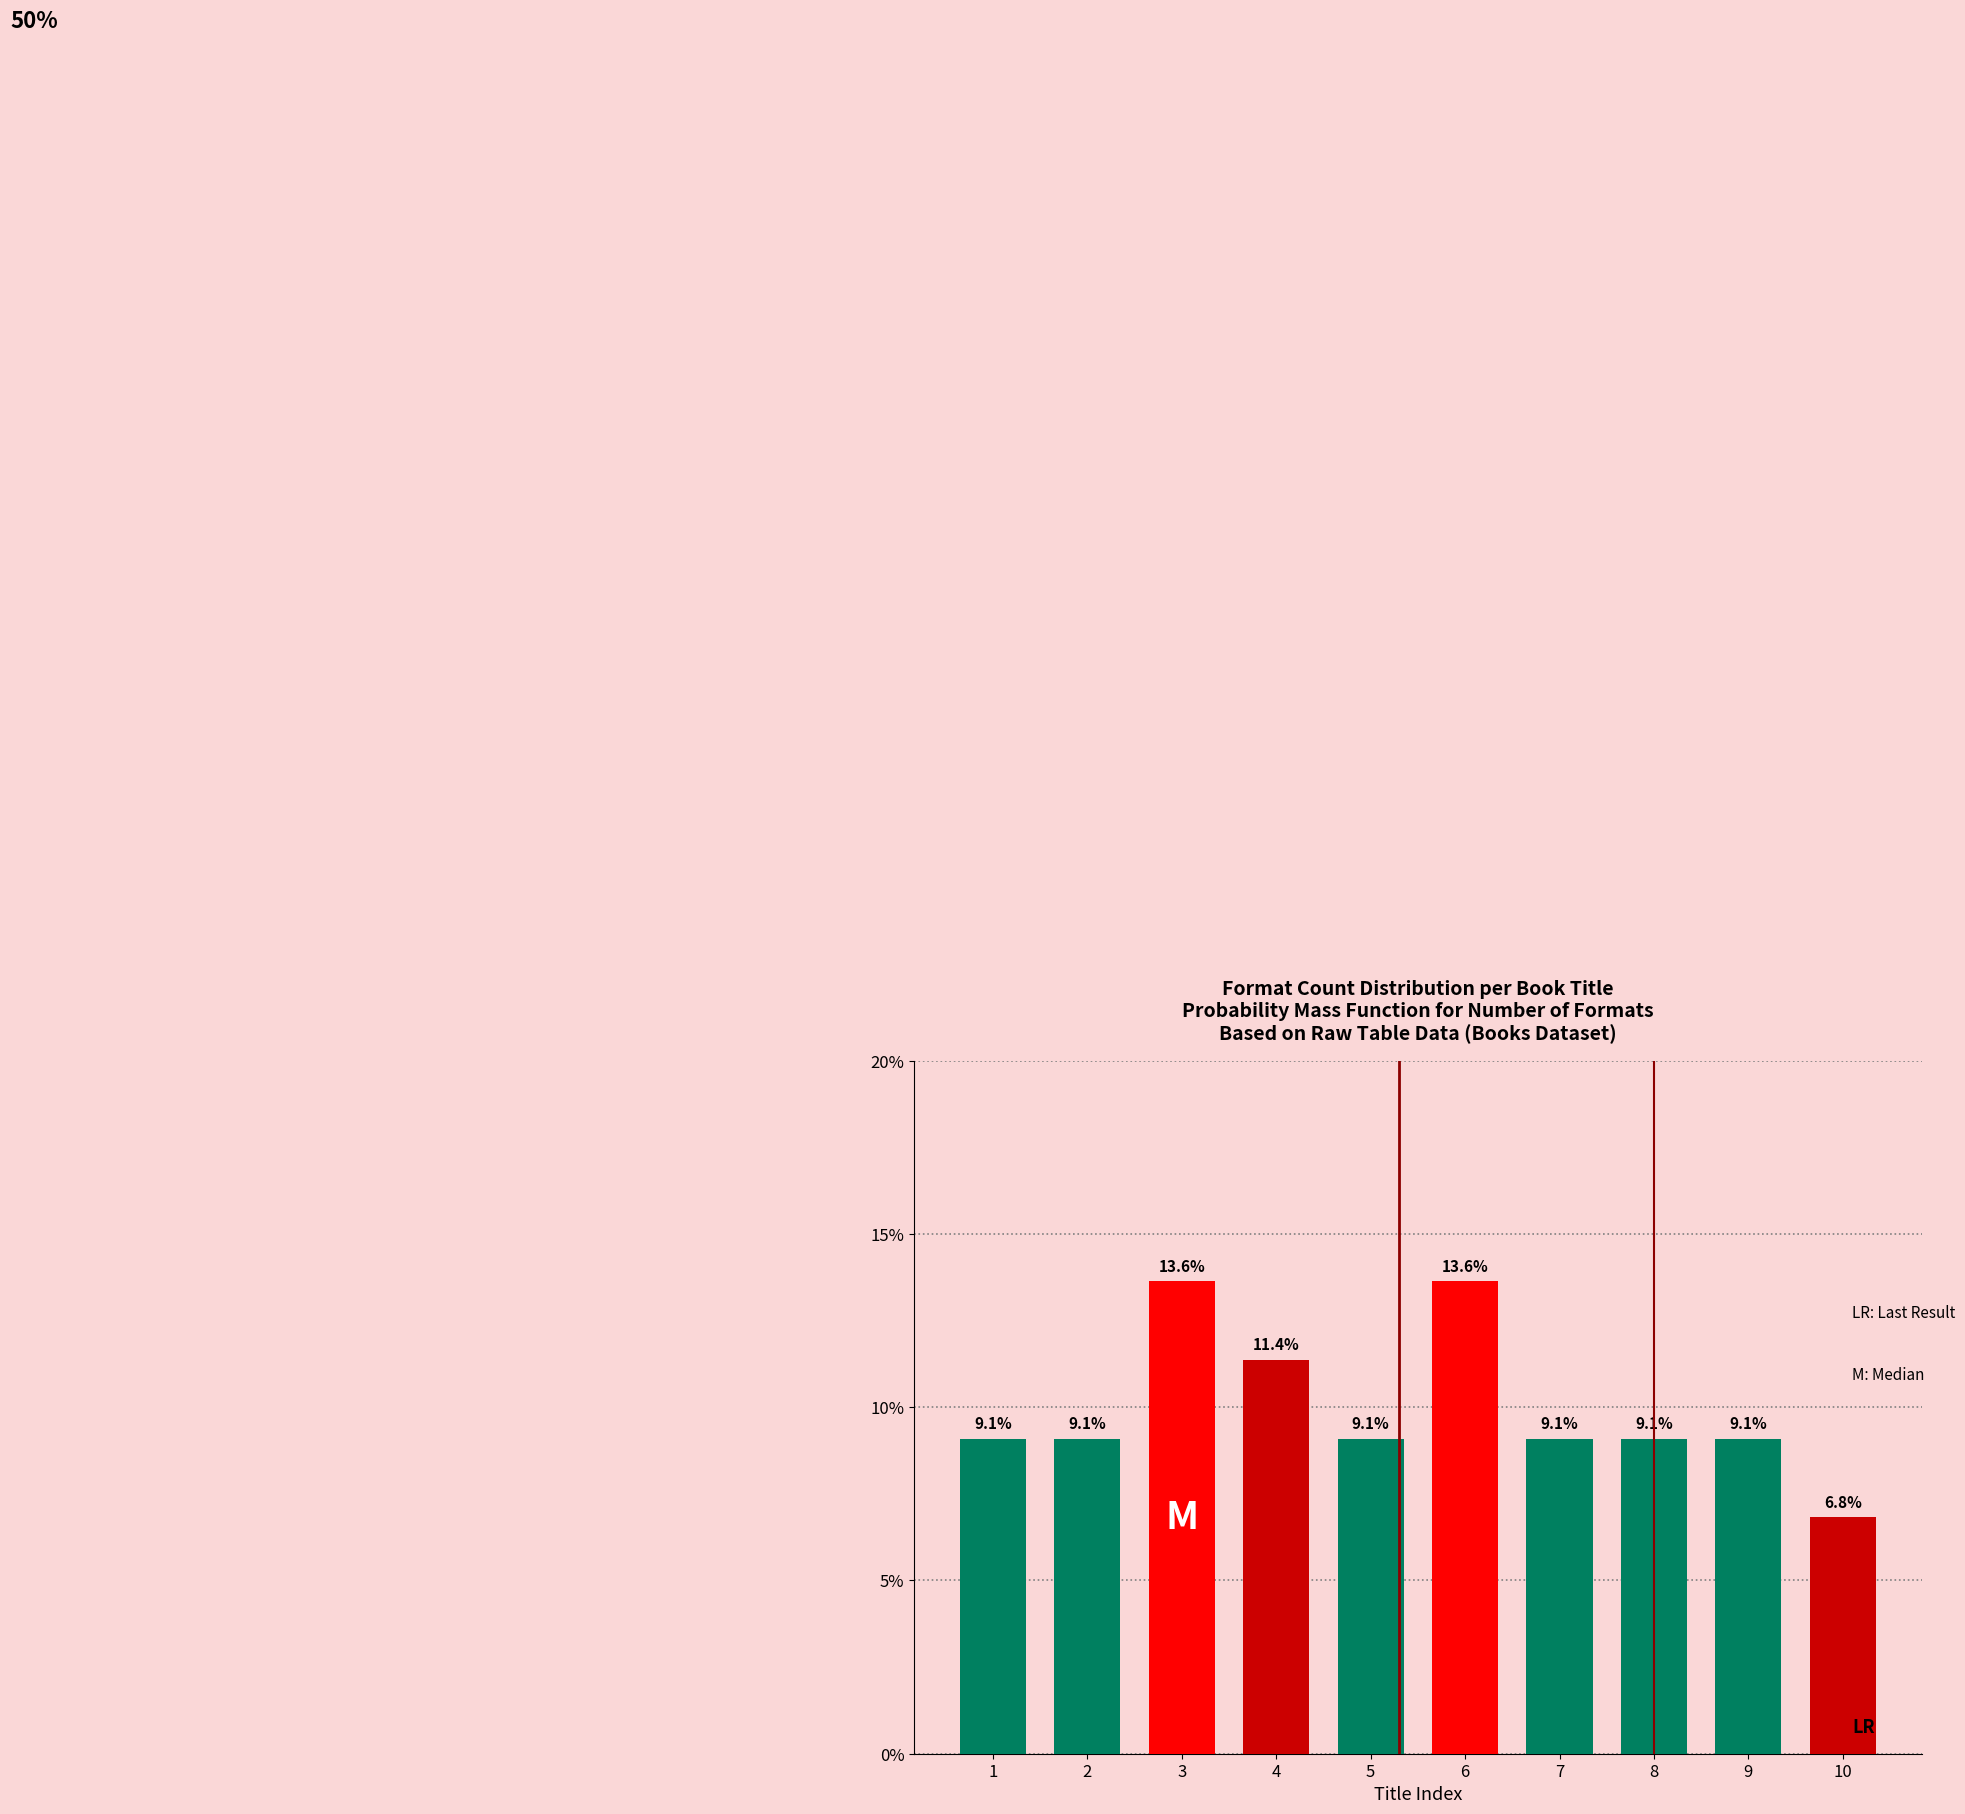

Are the bars horizontal?

No